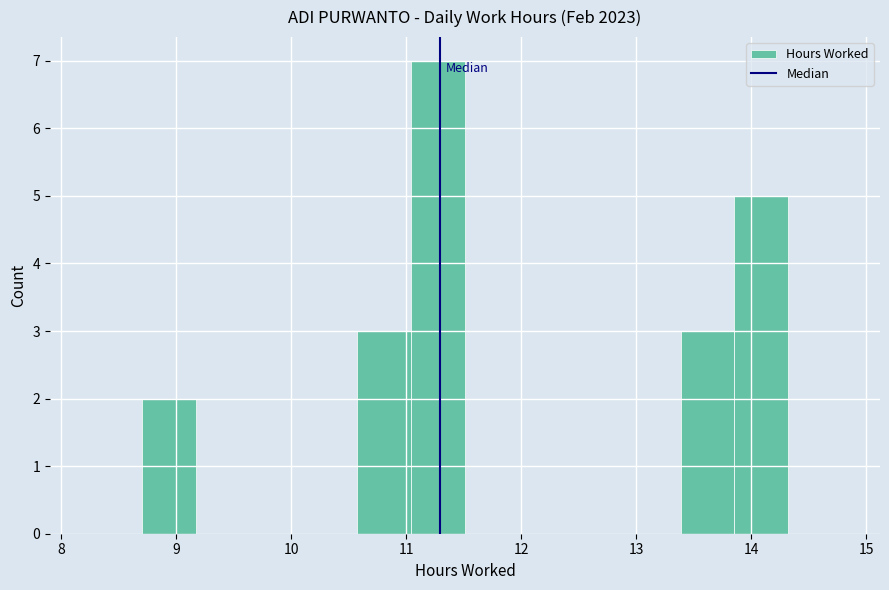

Reading left to right, list every bar in this chart as the range it spans on the x-axis followed by its height. Neither the bar edges nor the heights are printed on the chart, so give them approximately, as read against the axes.

8.2 to 8.7: 0
8.7 to 9.2: 2
9.2 to 9.6: 0
9.6 to 10.1: 0
10.1 to 10.6: 0
10.6 to 11.0: 3
11.0 to 11.5: 7
11.5 to 12.0: 0
12.0 to 12.4: 0
12.4 to 12.9: 0
12.9 to 13.4: 0
13.4 to 13.9: 3
13.9 to 14.3: 5
14.3 to 14.8: 0